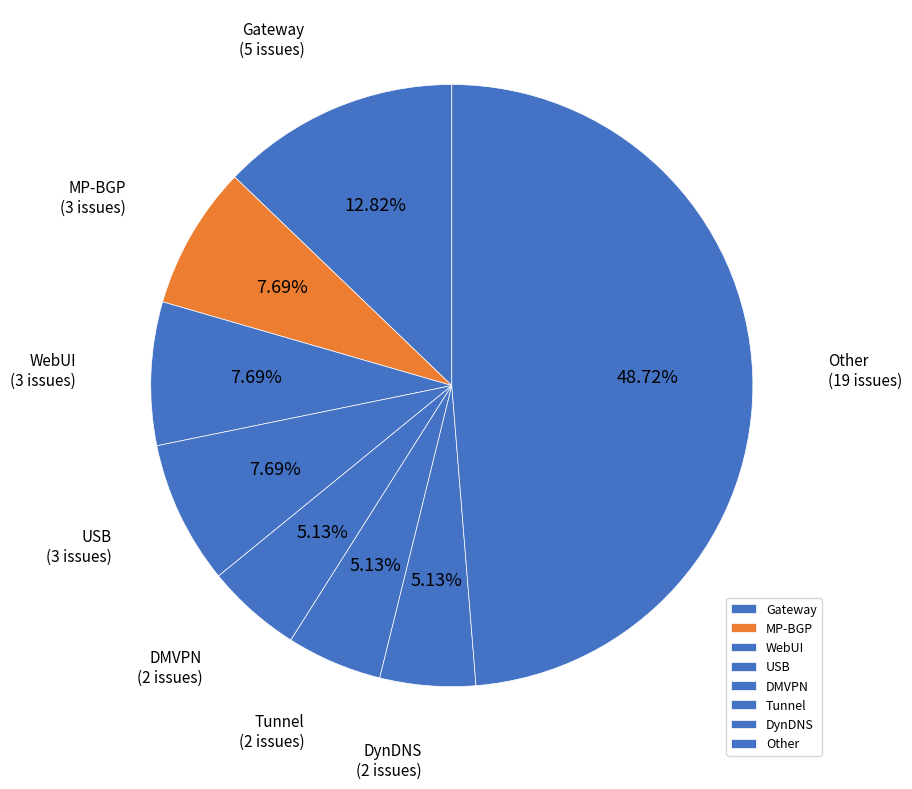

To the nearest percent, what is the combined percentage of WebUI and MP-BGP?

15%